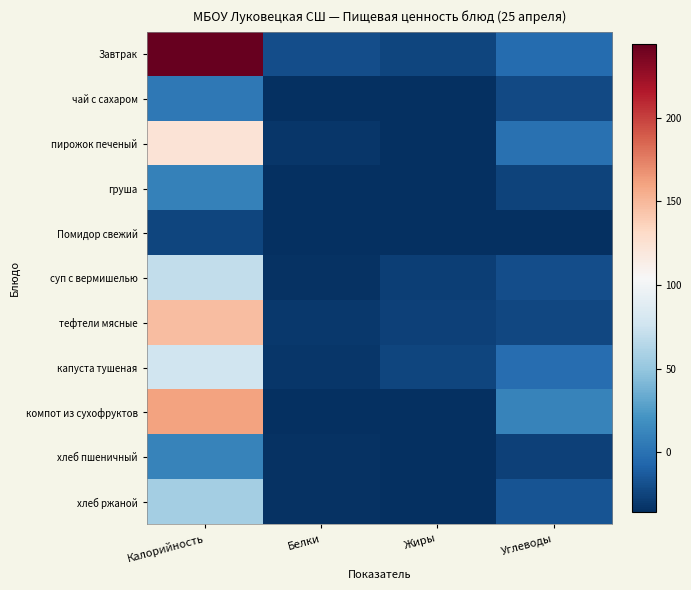

Reading right to left, transcribe all the data shown in this chart.

Завтрак: Углеводы=-3.8	Жиры=-24.8	Белки=-19.8	Калорийность=244.2
чай с сахаром: Углеводы=-21.8	Жиры=-35.8	Белки=-35.8	Калорийность=4.2
пирожок печеный: Углеводы=0.2	Жиры=-34.8	Белки=-31.8	Калорийность=123.2
груша: Углеводы=-25.8	Жиры=-35.8	Белки=-35.8	Калорийность=9.2
Помидор свежий: Углеводы=-34.8	Жиры=-35.8	Белки=-35.8	Калорийность=-24.8
суп с вермишелью: Углеводы=-19.8	Жиры=-27.8	Белки=-33.8	Калорийность=70.2
тефтели мясные: Углеводы=-22.8	Жиры=-26.8	Белки=-30.8	Калорийность=147.2
капуста тушеная: Углеводы=-2.8	Жиры=-23.8	Белки=-31.8	Калорийность=76.2
компот из сухофруктов: Углеводы=11.2	Жиры=-35.8	Белки=-34.8	Калорийность=160.2
хлеб пшеничный: Углеводы=-26.8	Жиры=-35.8	Белки=-33.8	Калорийность=10.2
хлеб ржаной: Углеводы=-16.8	Жиры=-35.8	Белки=-33.8	Калорийность=56.2